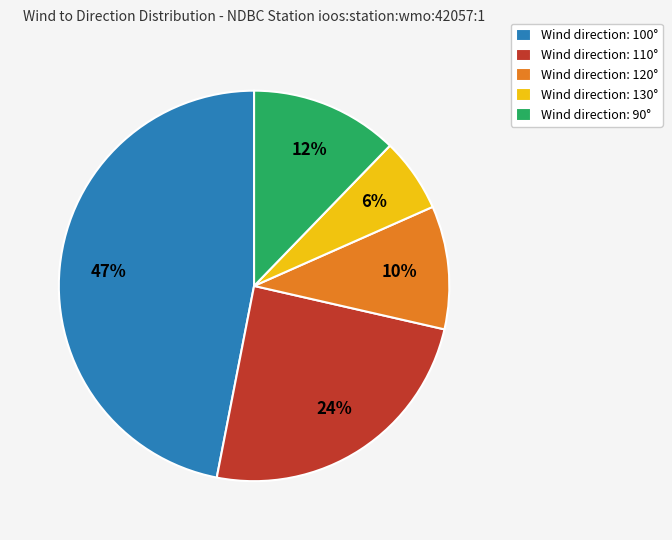

How many slices are in this pie chart?

5